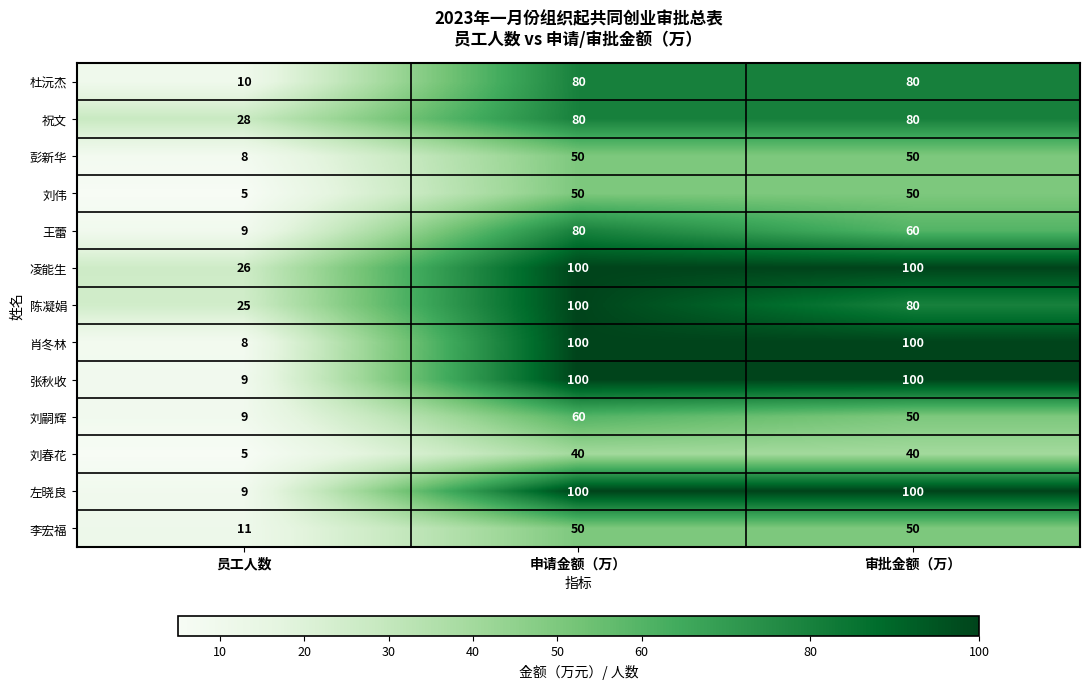

The value of 张秋收 at 员工人数 is 3. True or false?

False